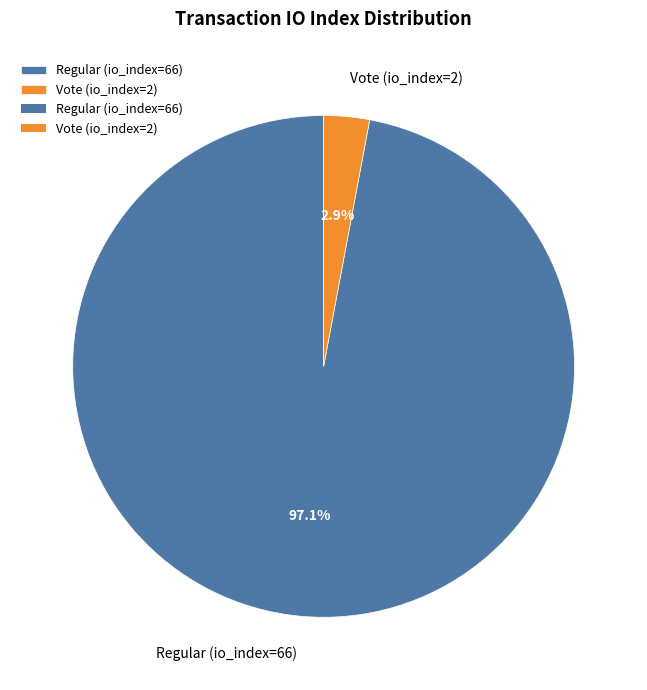

What is the largest slice in the pie chart?

Regular (io_index=66)